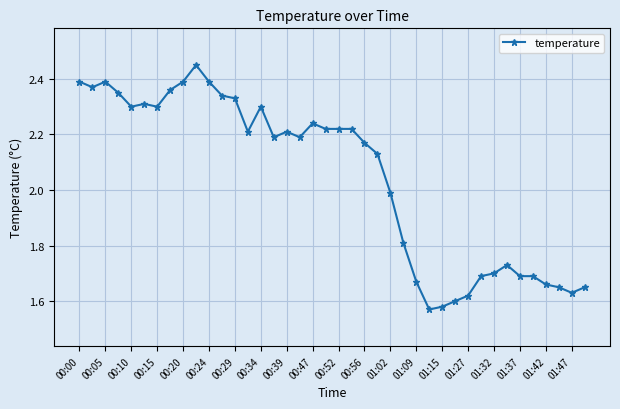

What is the sum of all values?

81.9